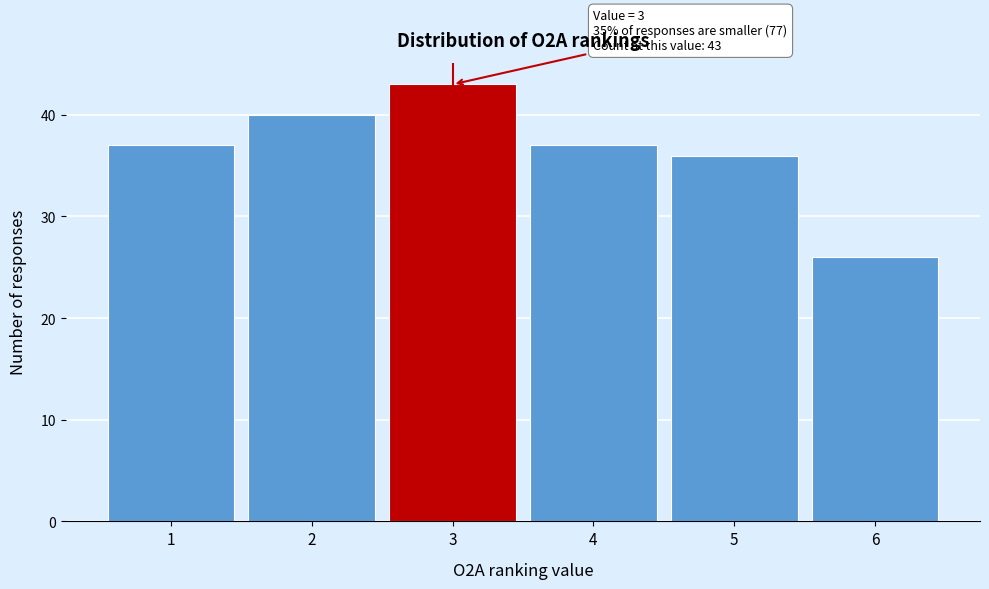

Reading right to left, list all the values displayed in this chart.

26	36	37	43	40	37